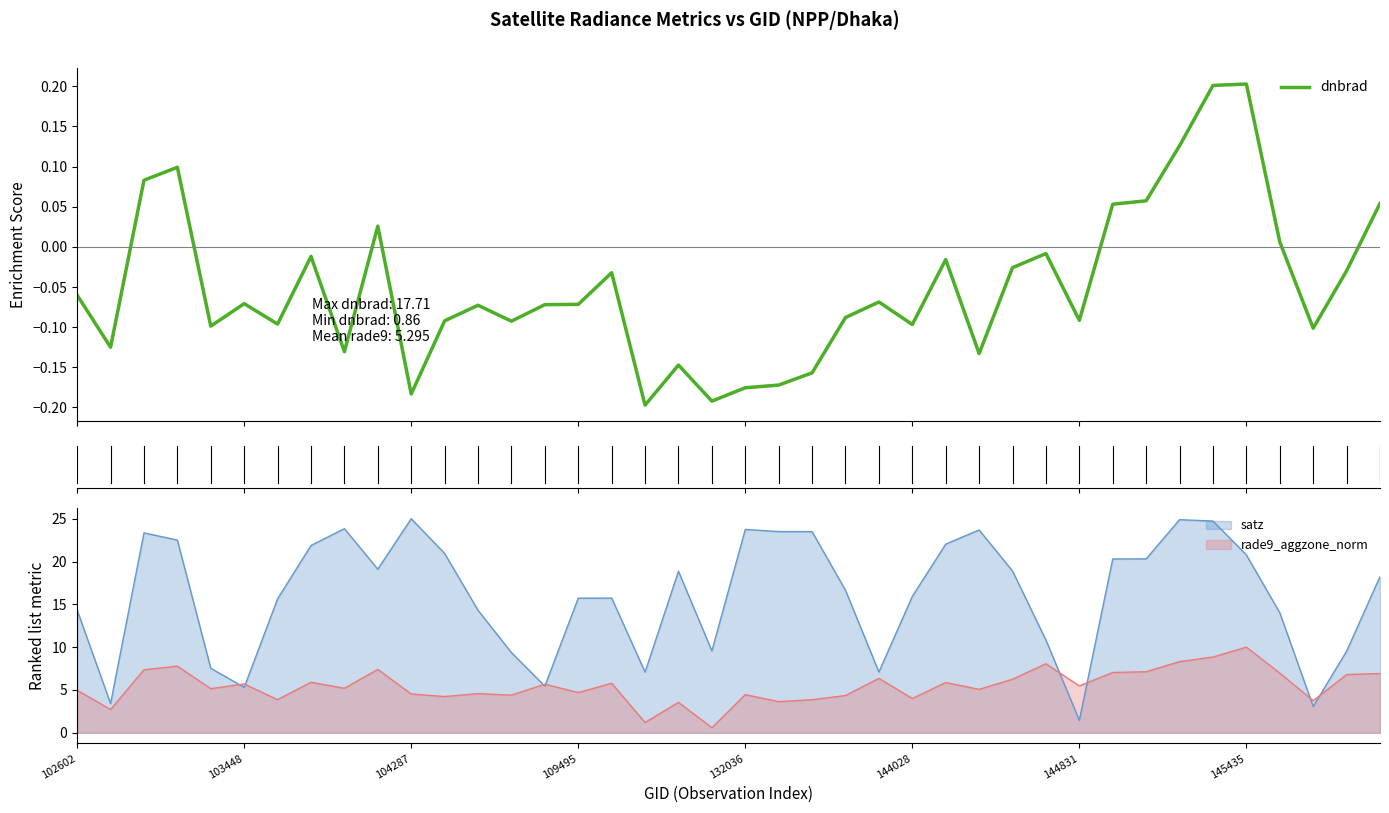

At which category does the chart reach its minimum across all series?

17